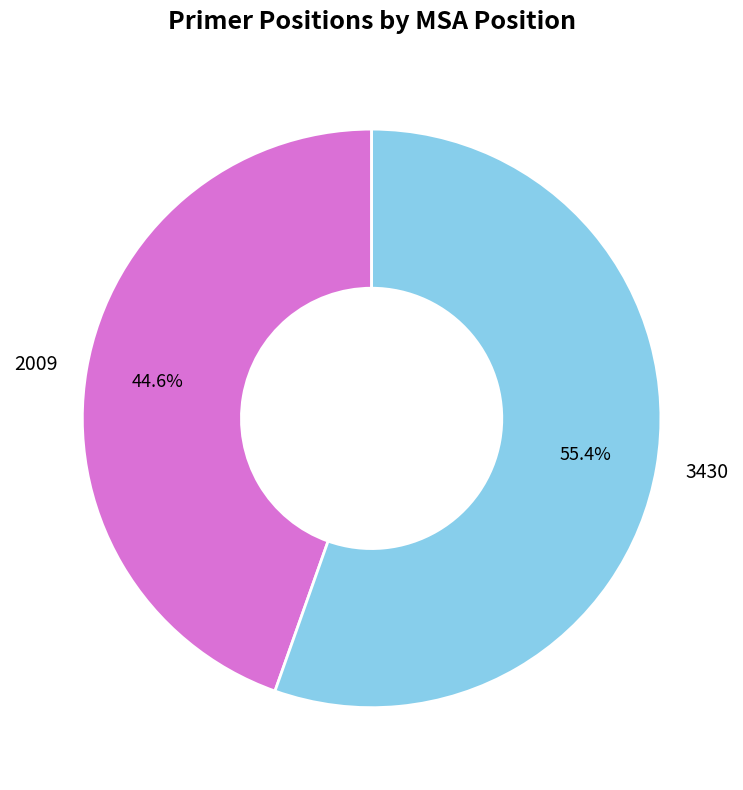

What percentage do 2009 and 3430 together represent?

100.0%